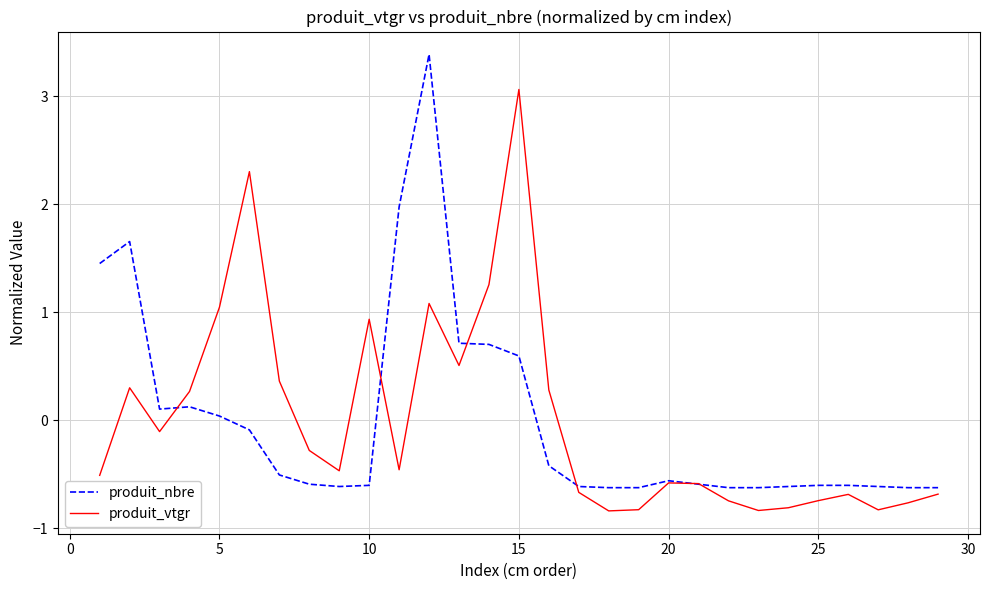

How many values in produit_nbre are below zero?

19